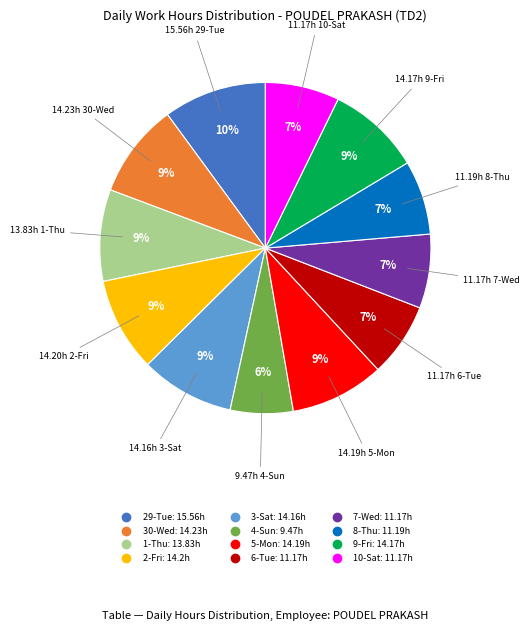

Is there a majority slice in this chart?

No